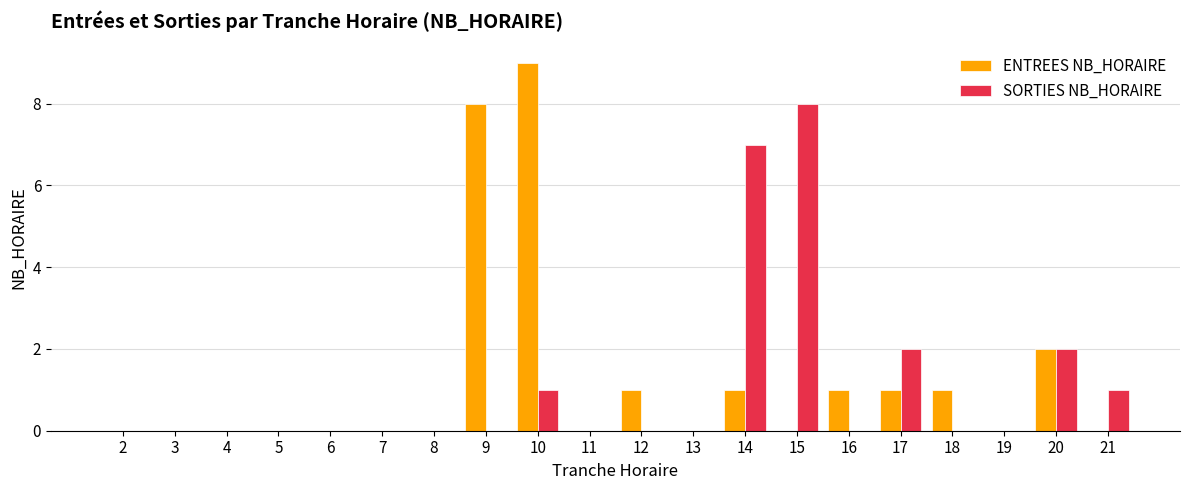

How many groups of bars are there?

20